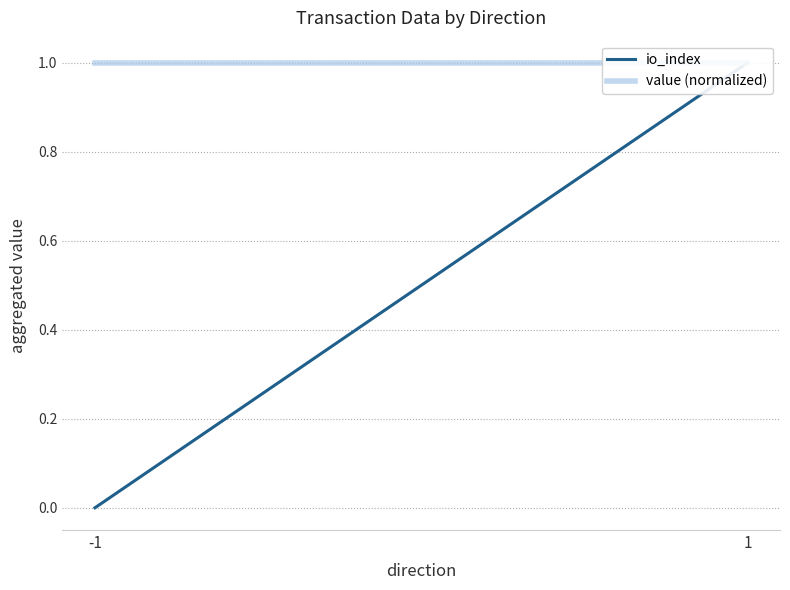

What is the average value of the value (normalized) series?

1